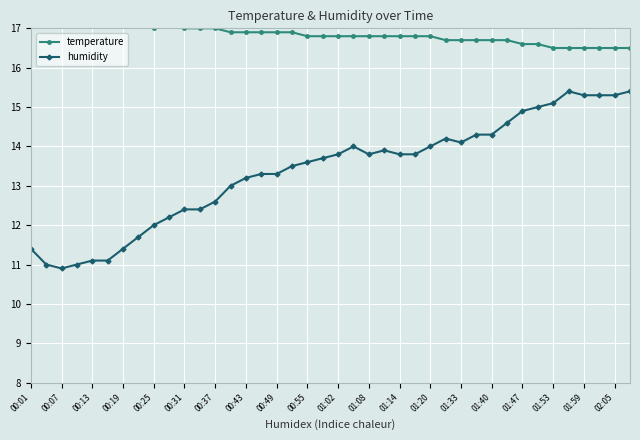

The humidity series shows 13.9 at 23. True or false?

True